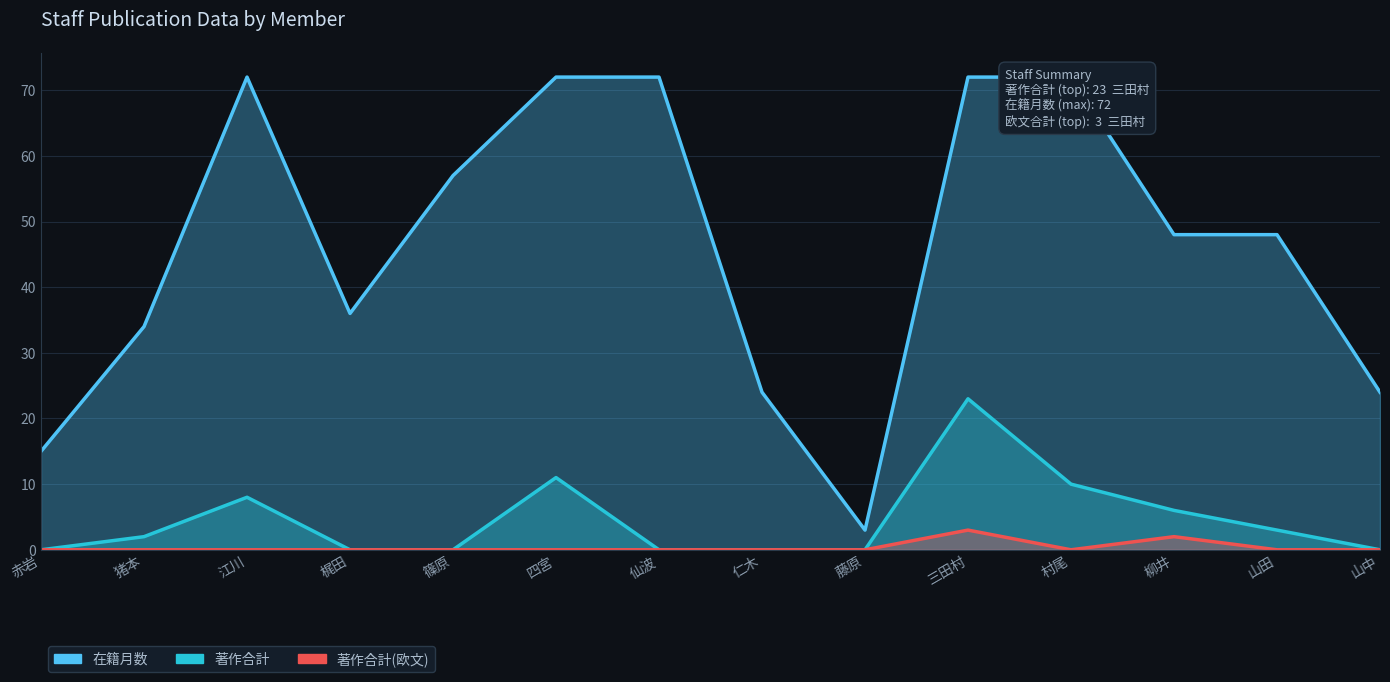

What is the sum of the 著作合計(欧文) values at 江川 and 三田村?

3